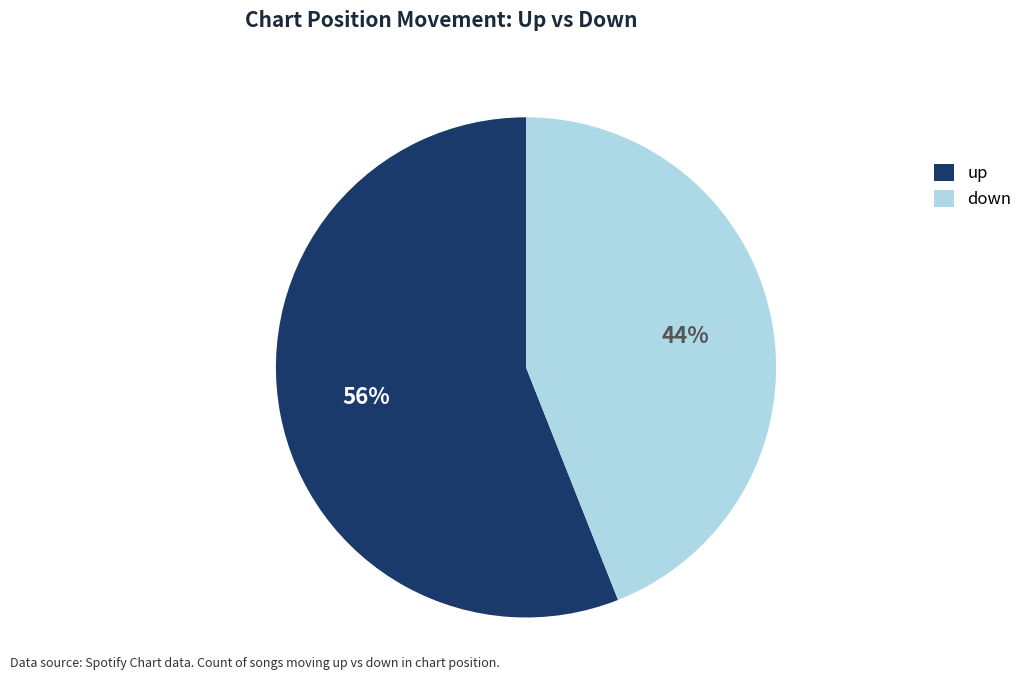

How many slices are in this pie chart?

2